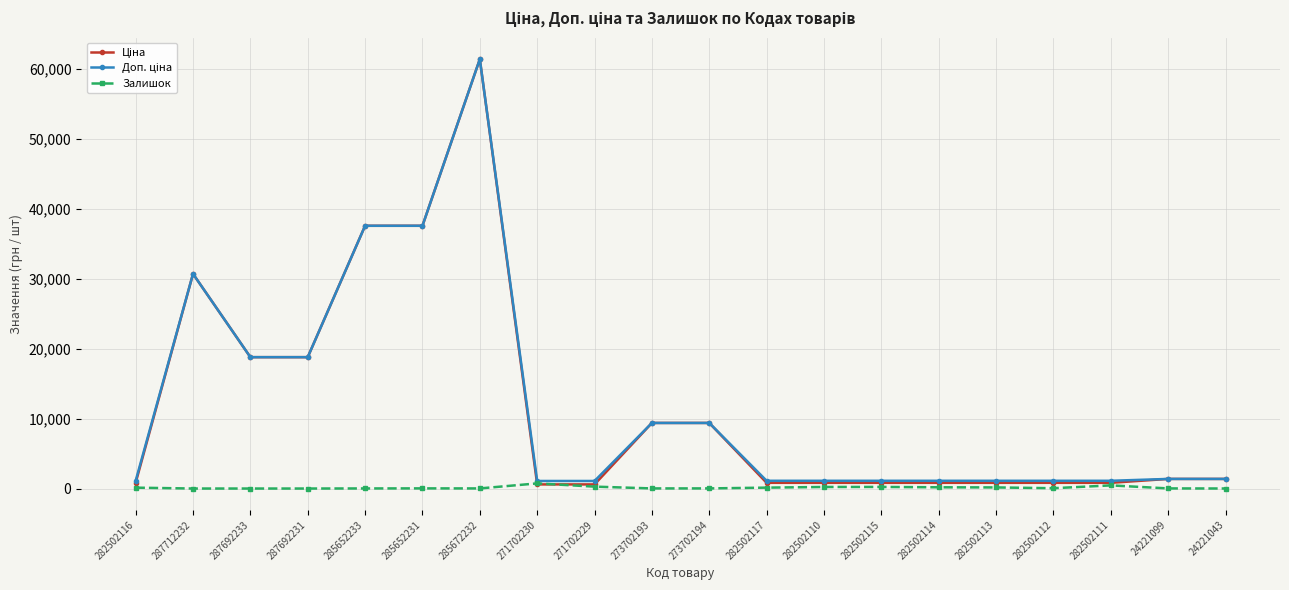

At how many categories does at least one series exceed 12870?

6